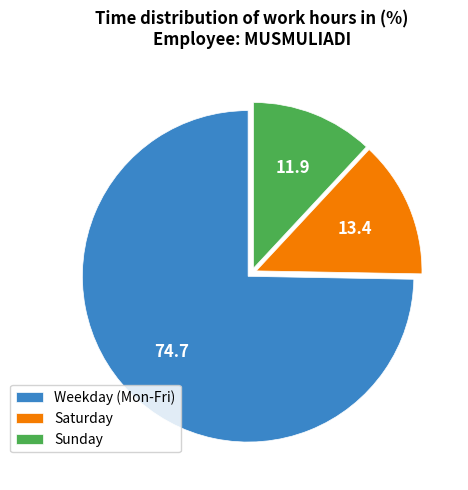

Which slice is the largest?

Weekday (Mon-Fri)